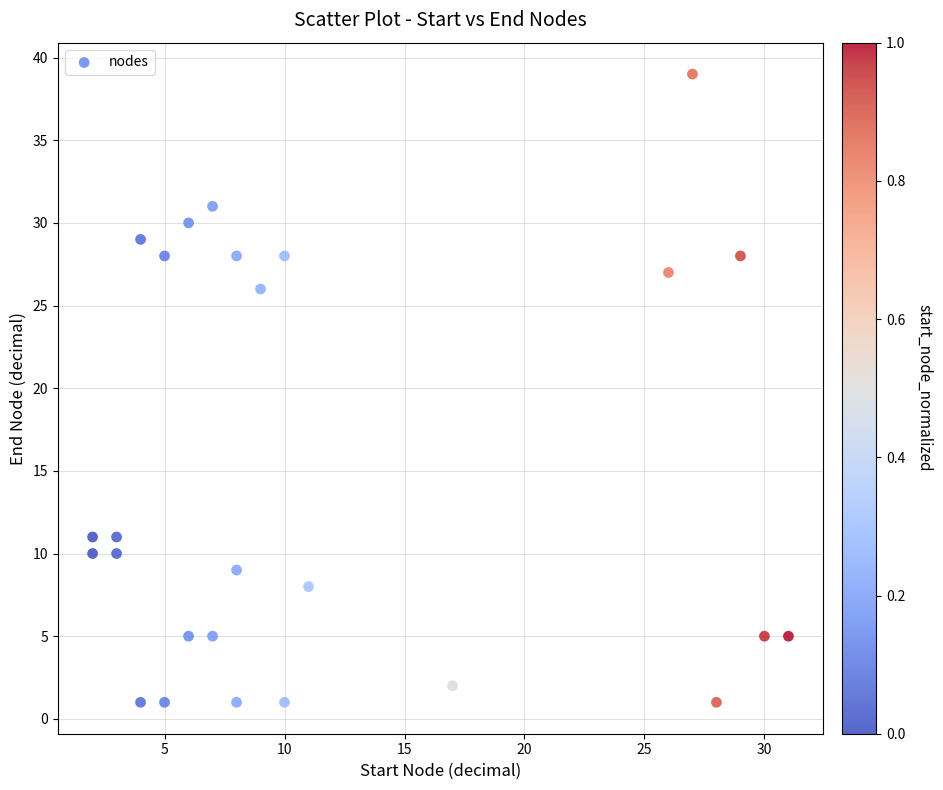

What Y value in the scatter plot is closest to 20?

26